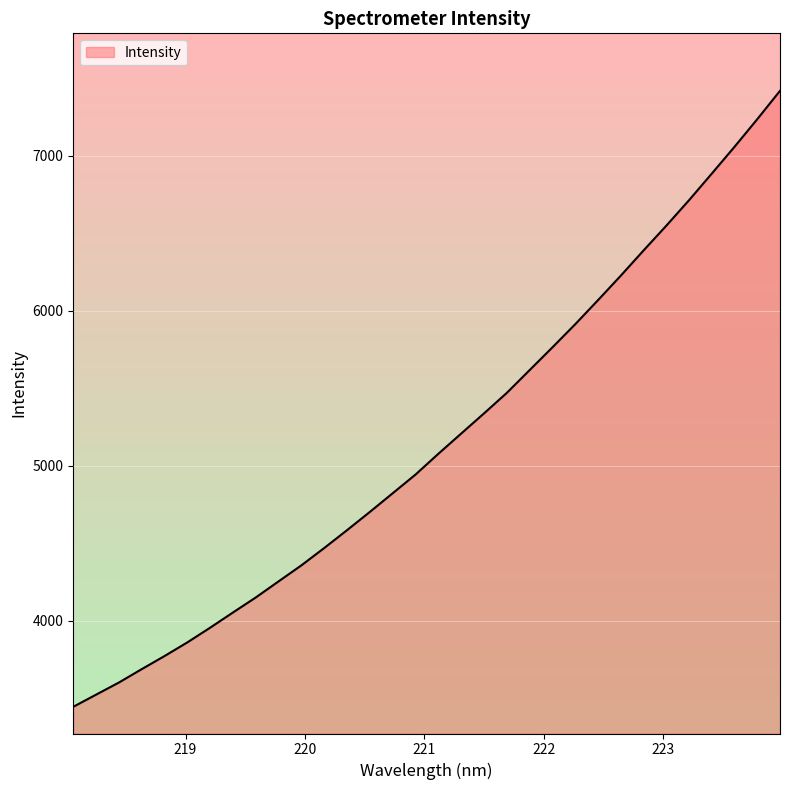

Does the chart display data point markers on the line(s)?

No